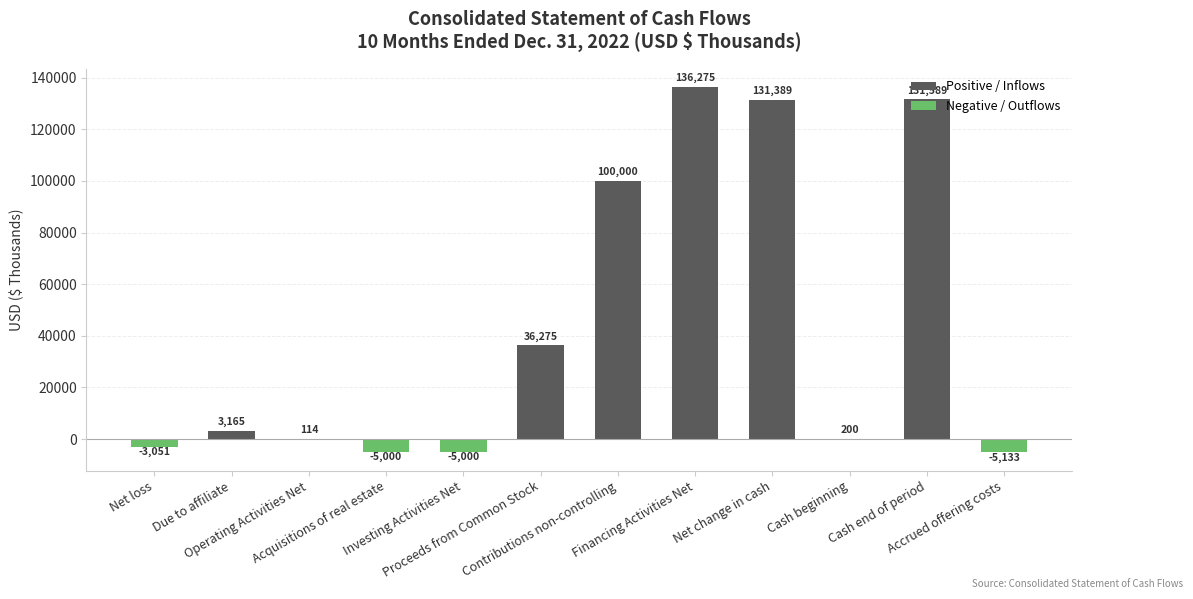

Reading left to right, list all the values displayed in this chart.

Net loss=-3051	Due to affiliate=3165	Operating Activities Net=114	Acquisitions of real estate=-5000	Investing Activities Net=-5000	Proceeds from Common Stock=36275	Contributions non-controlling=100000	Financing Activities Net=136275	Net change in cash=131389	Cash beginning=200	Cash end of period=131589	Accrued offering costs=-5133